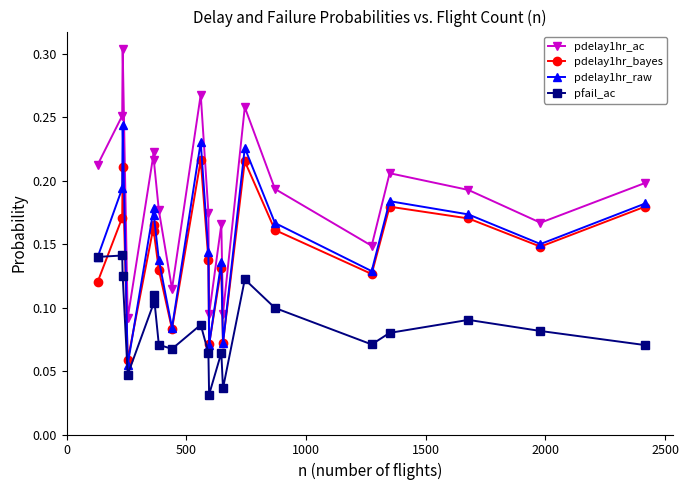

Count the pdelay1hr_ac values in the range 0 to 1.

20